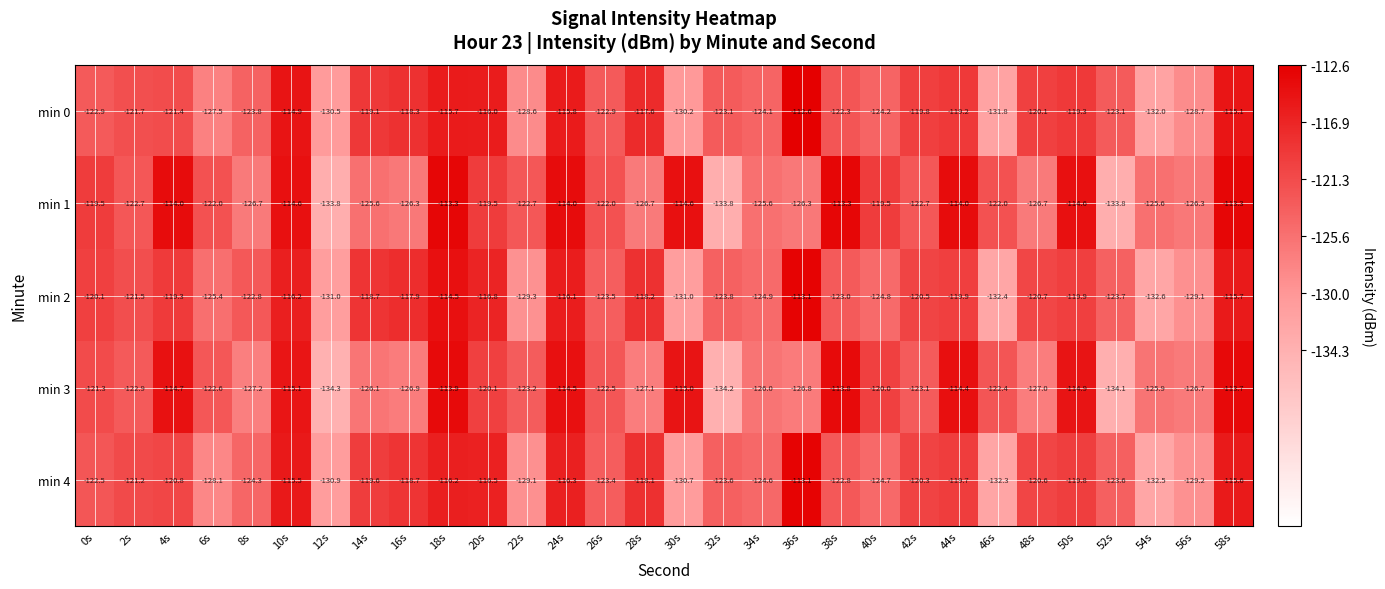

Which category has the lowest value across all series?

12s